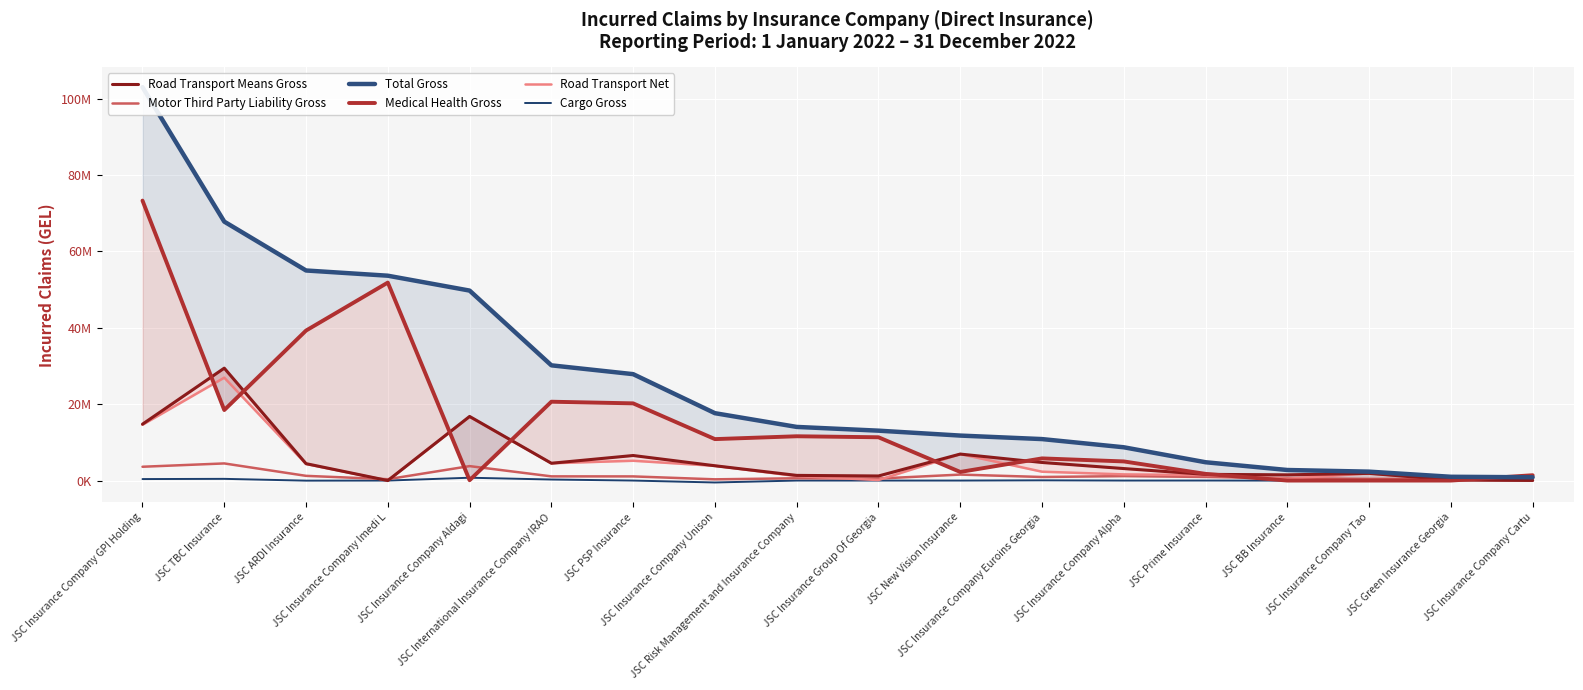

How many data points in Road Transport Net are above 2320311?

9